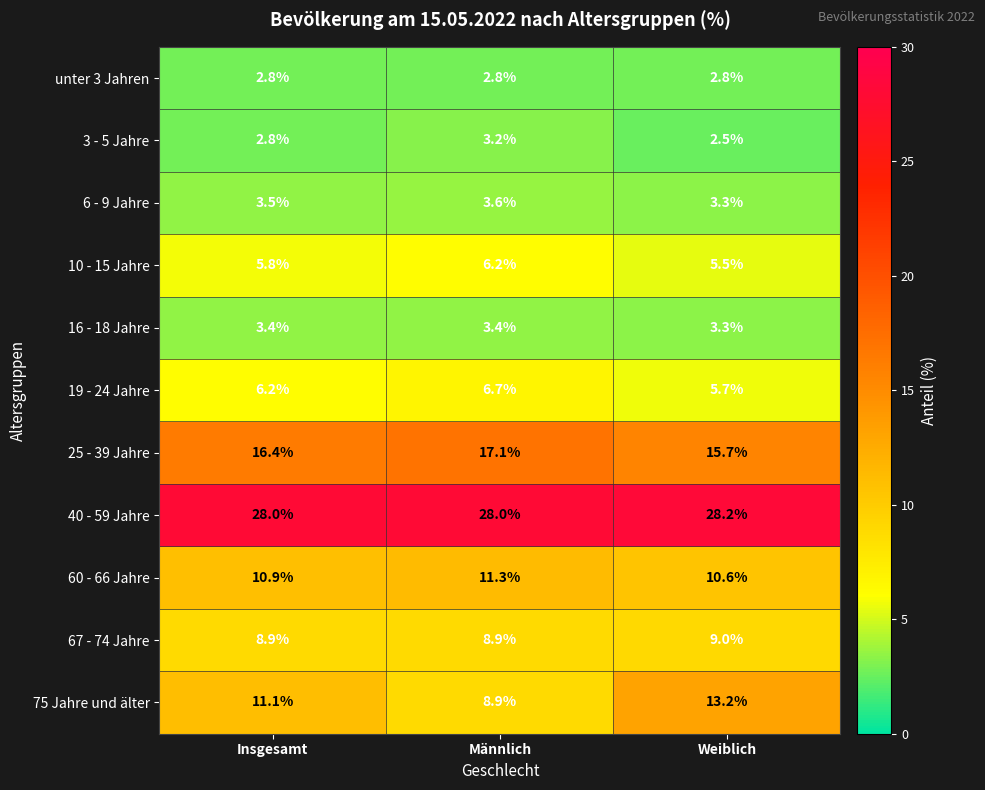

What is the difference between the highest and lowest values at Männlich?

25.2